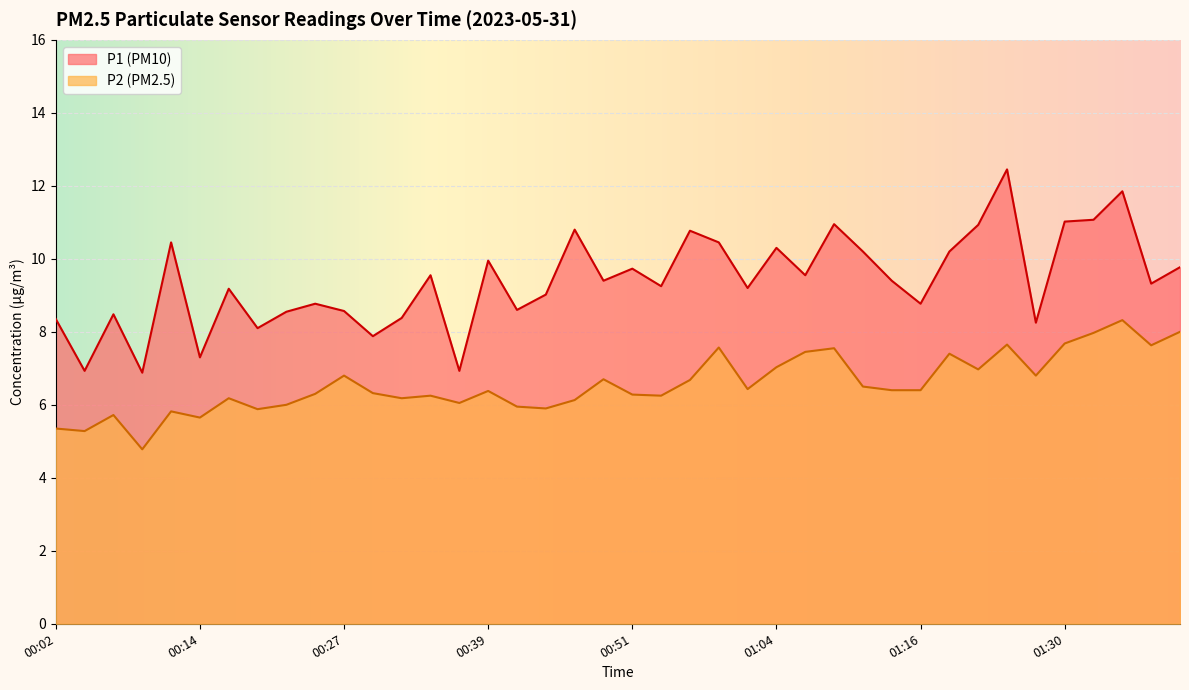

True or false: P2 and P1 cross at least once.

False